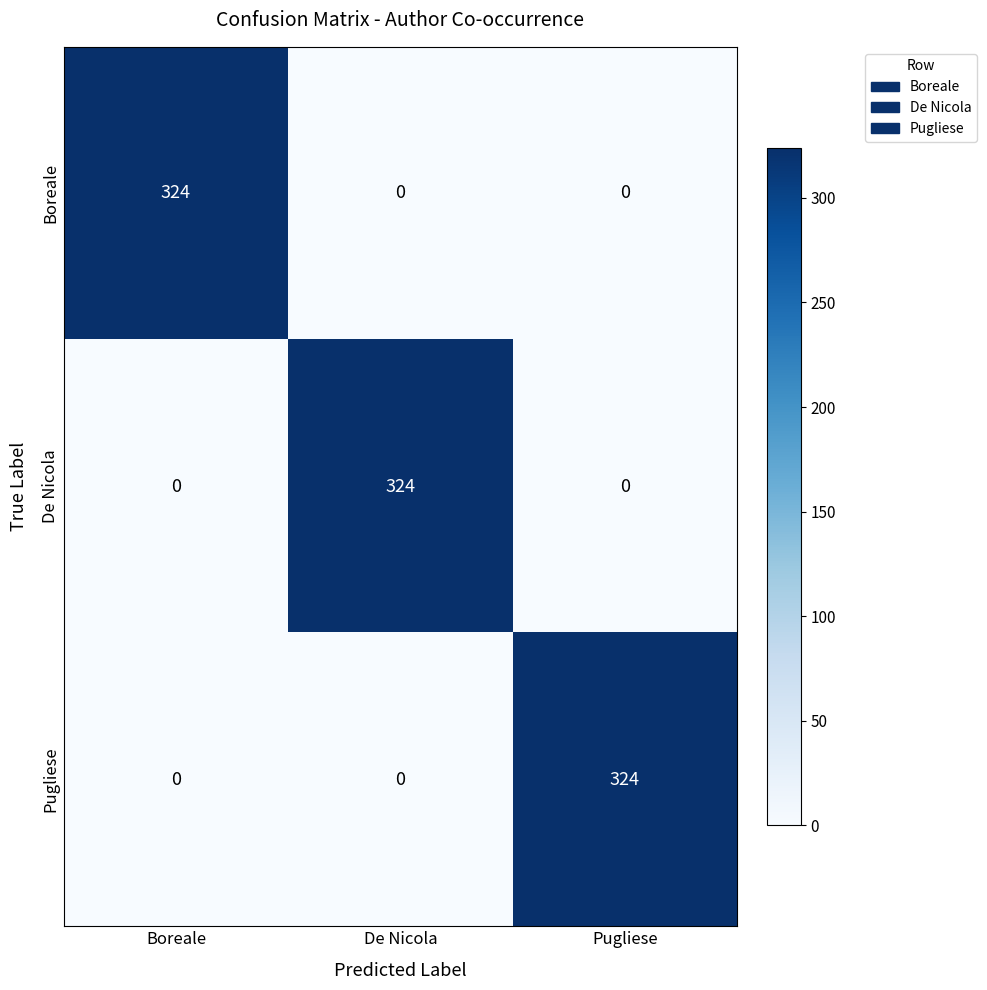

What is the difference between the highest and lowest values at De Nicola?

324